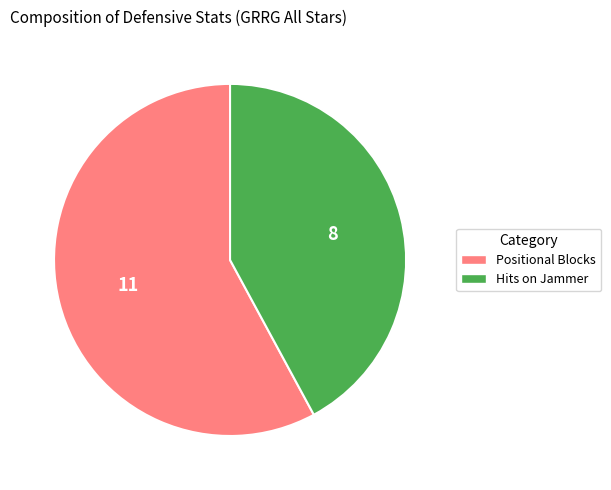

Is there any slice that represents more than half of the pie?

Yes